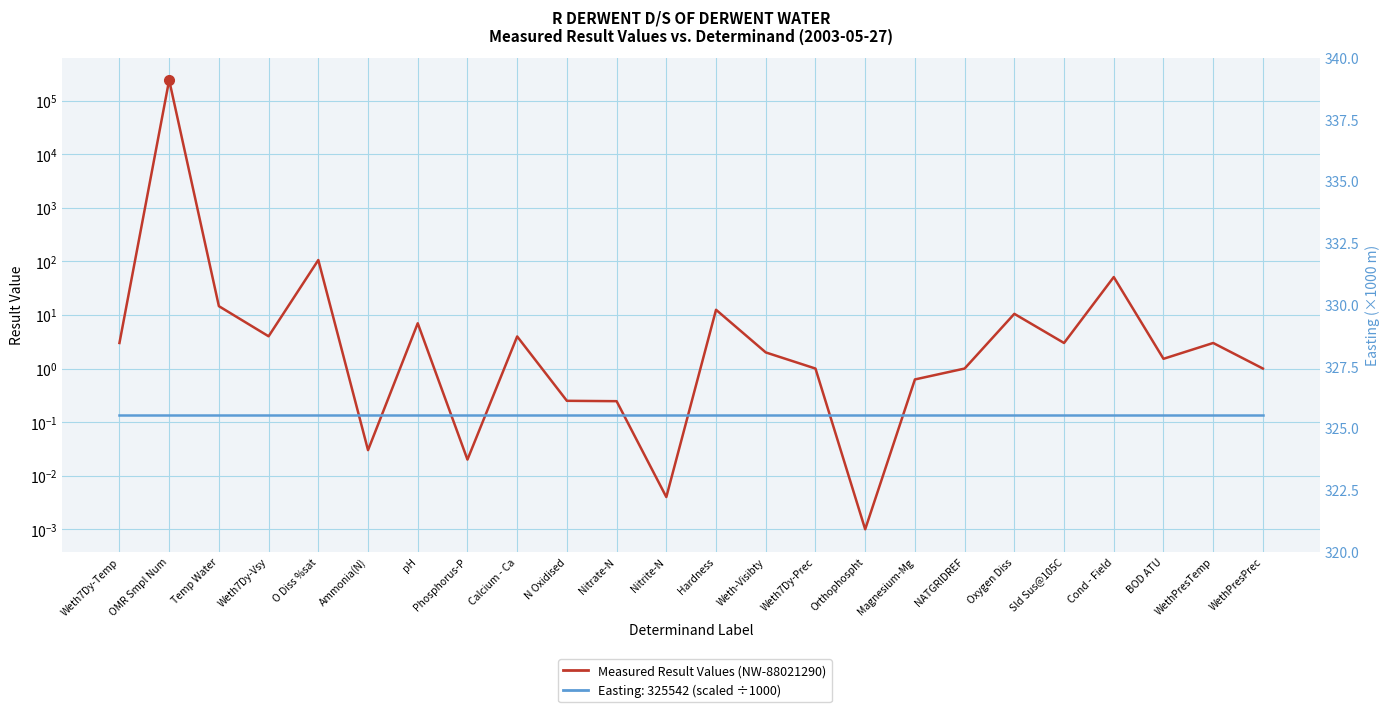

How many lines are shown in the chart?

2